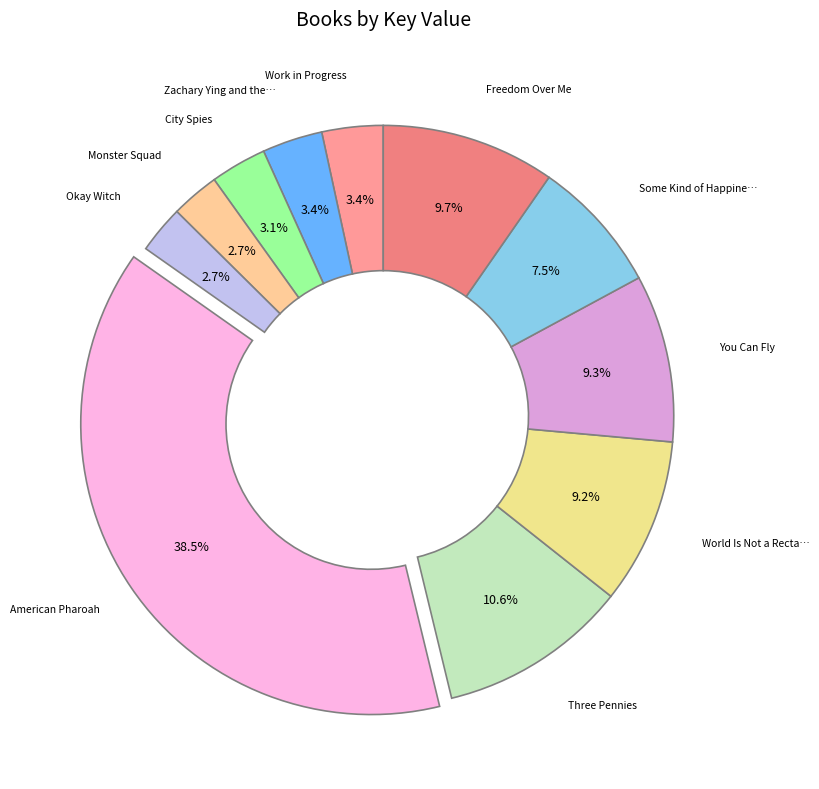

Is there a majority slice in this chart?

No